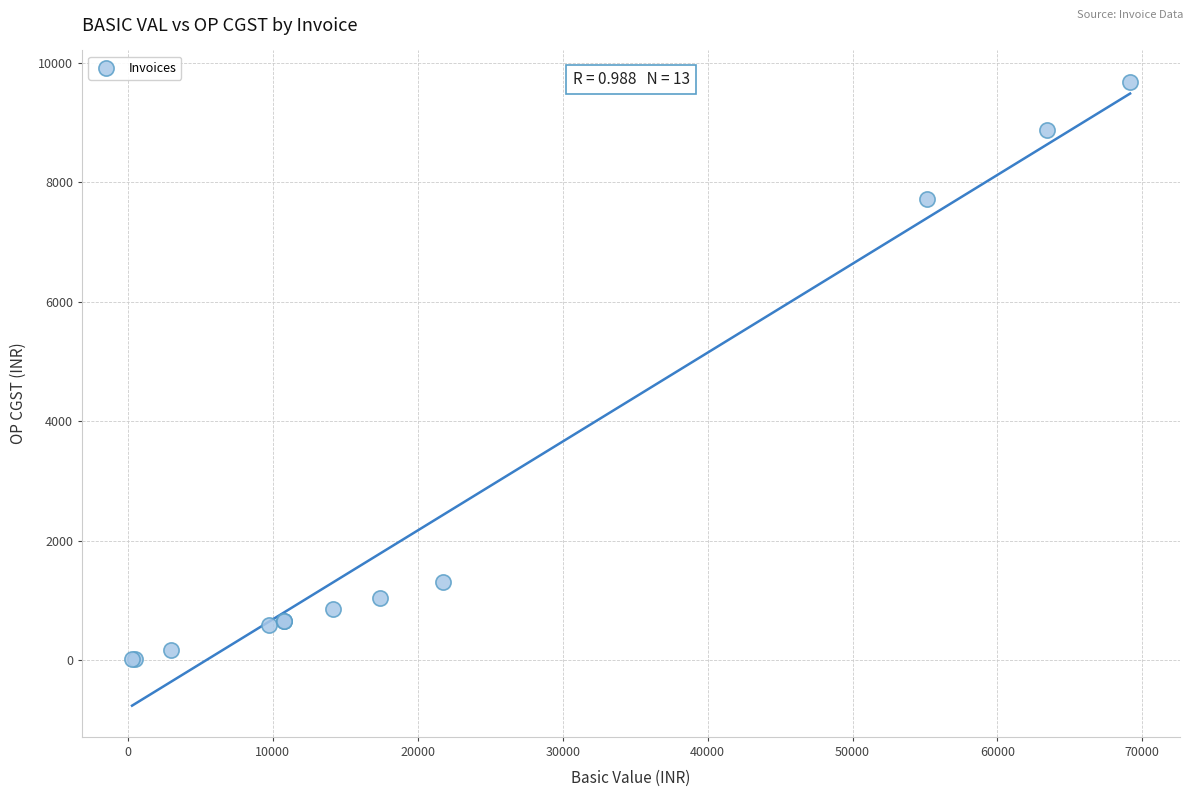

What Y value in the scatter plot is closest to 4849?

7717.4